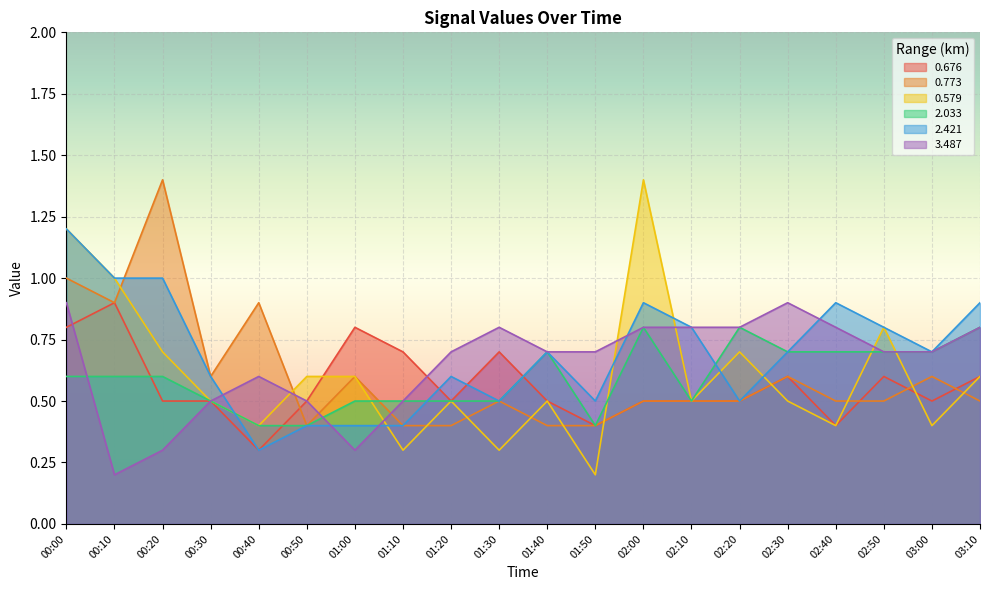

At which category is the sum across all series the highest?

00:00